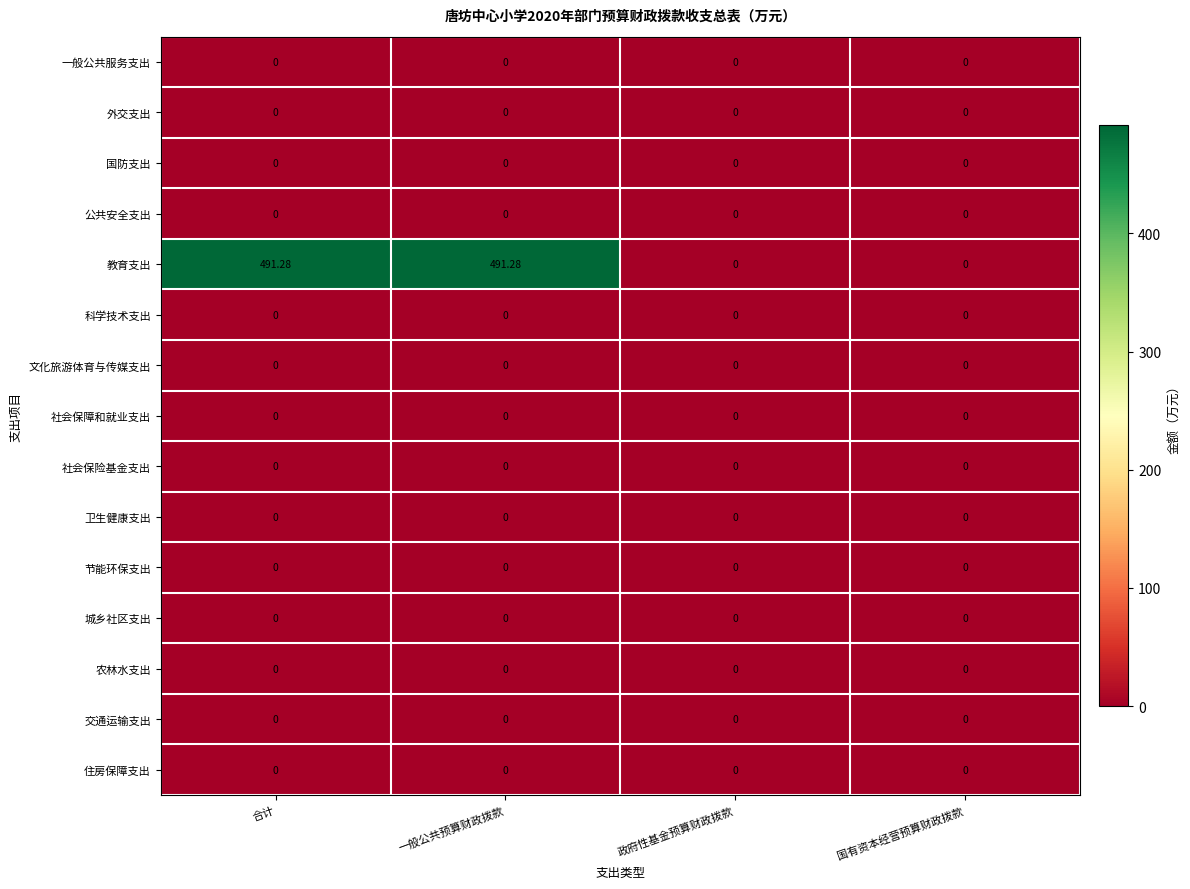

Which series changed the most between 一般公共预算财政拨款 and 国有资本经营预算财政拨款?

教育支出